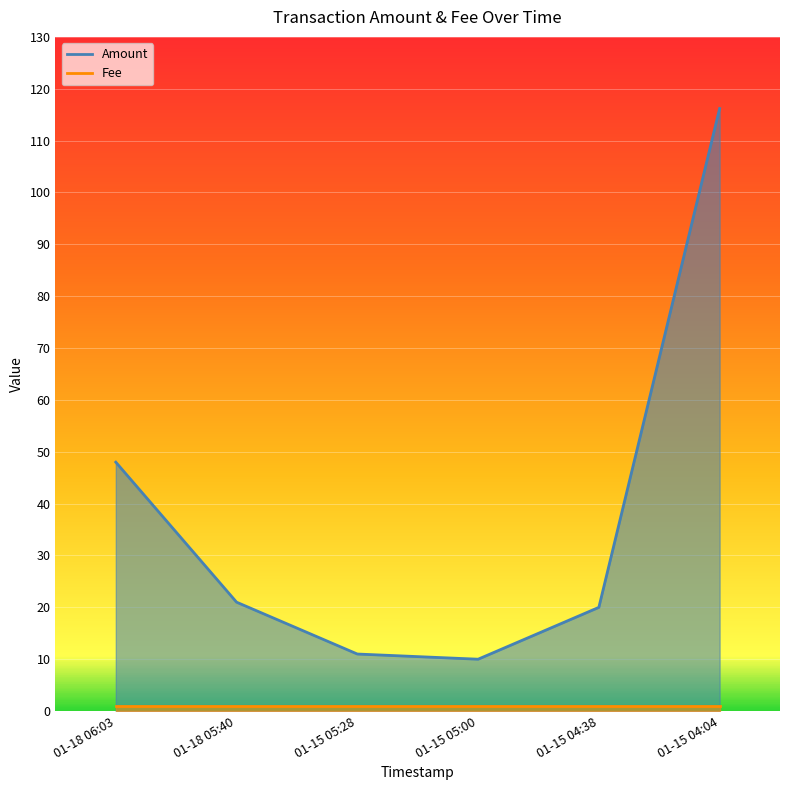

True or false: there are more than 1 points higher than both neighbors.

False